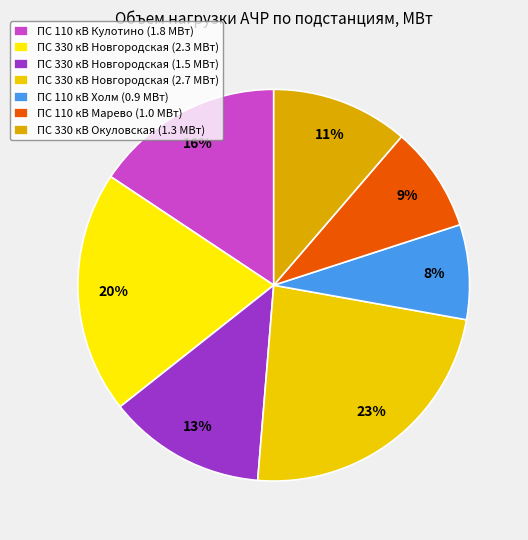

How many segments does this pie chart have?

7